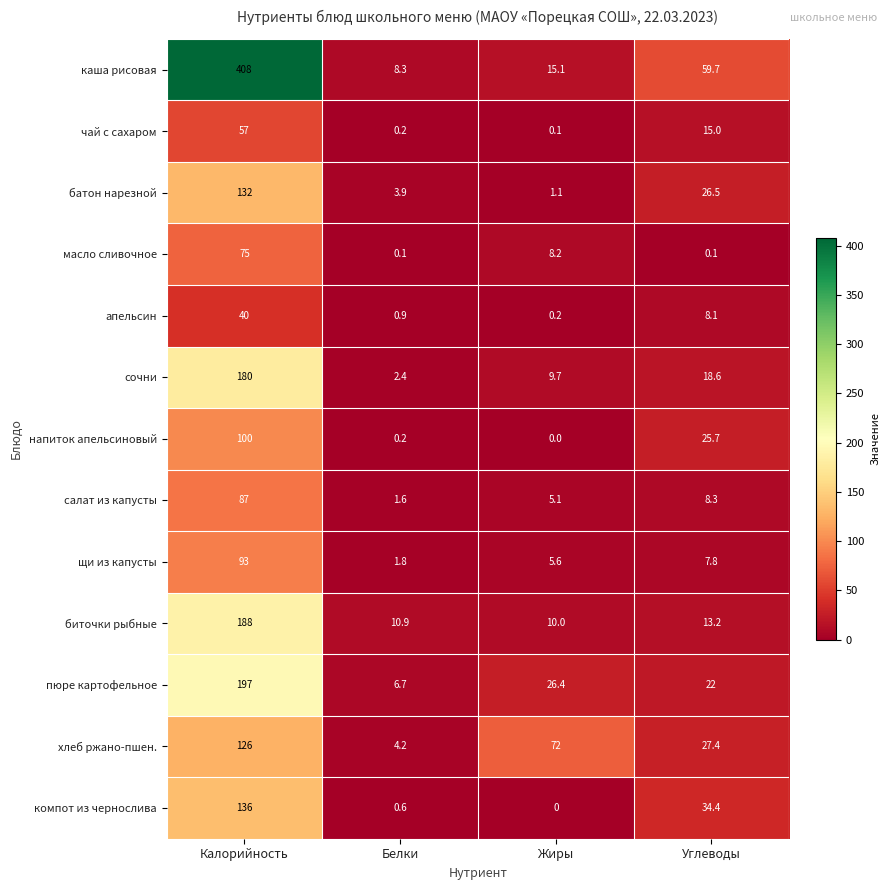

Where does the каша рисовая series first go above 59?

Калорийность